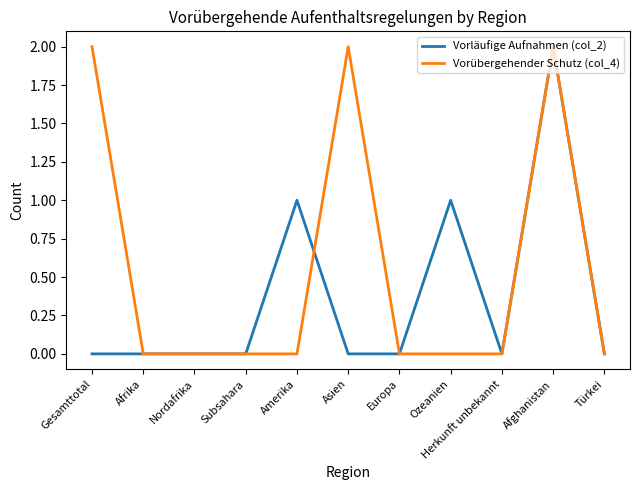

Which series changed the most between Asien and Europa?

Vorübergehender Schutz (col_4)